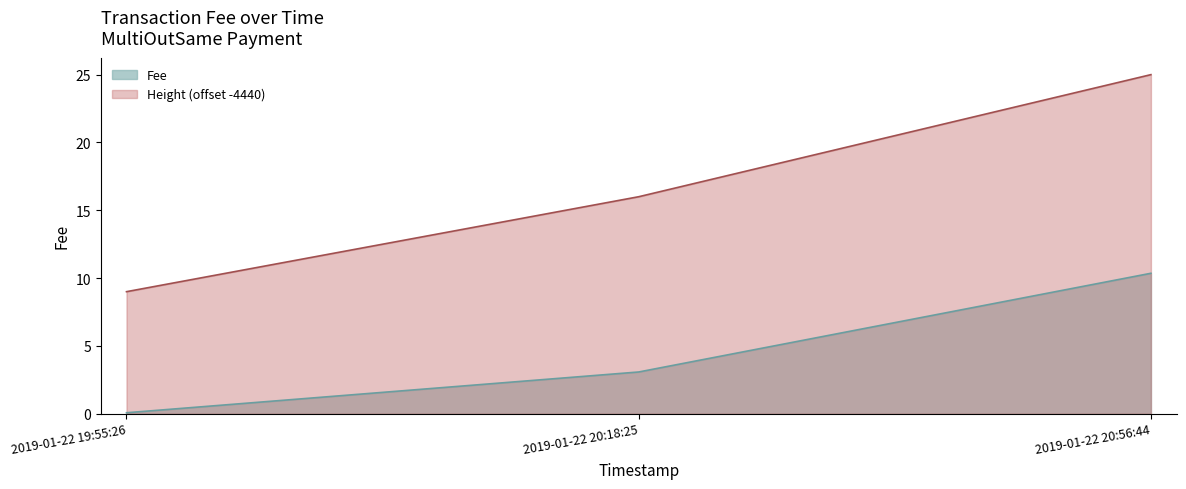

The chart shows a value of 13.5 at 2019-01-22 20:56:44. True or false?

False